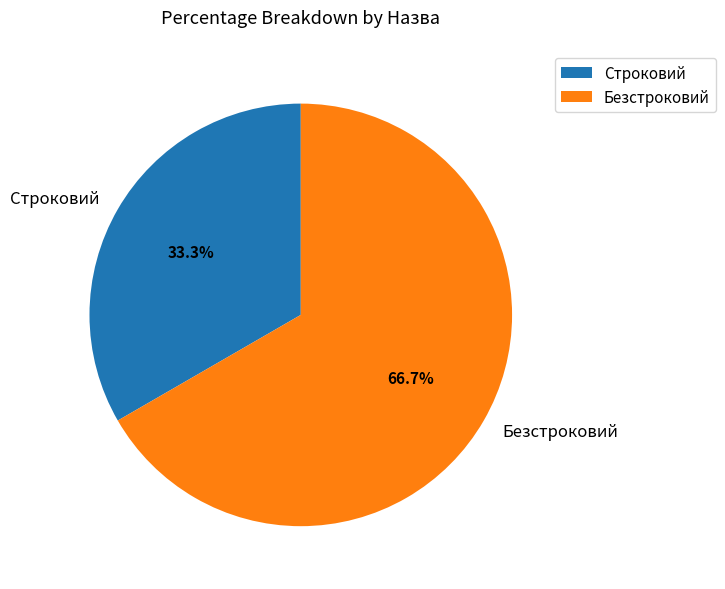

What is the majority slice?

Безстроковий